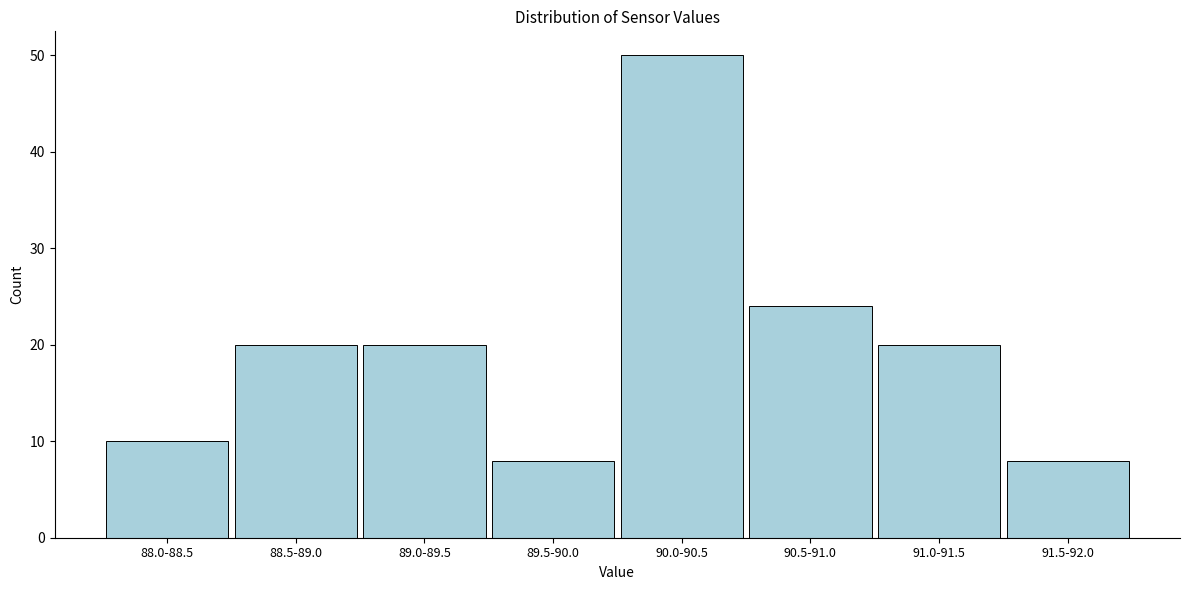

Reading left to right, list all the values displayed in this chart.

10	20	20	8	50	24	20	8